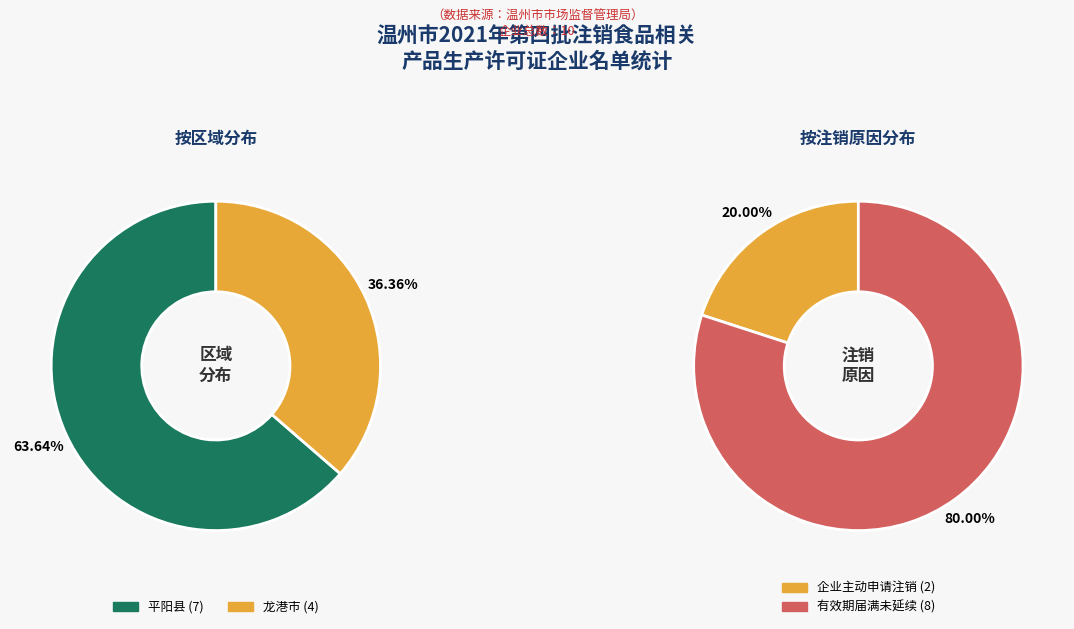

What portion of the pie excludes 平阳县?

36.4%